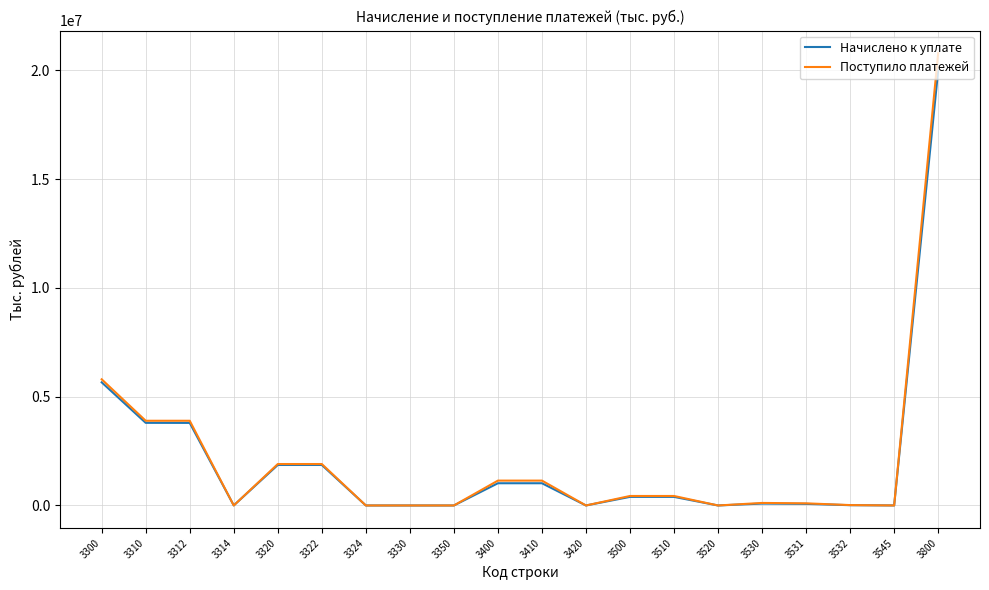

Which series has the largest range (max minus min)?

Поступило платежей